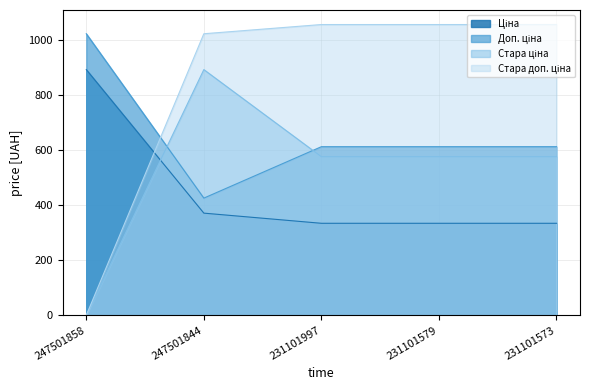

True or false: Стара ціна and Стара доп. ціна cross at least once.

False